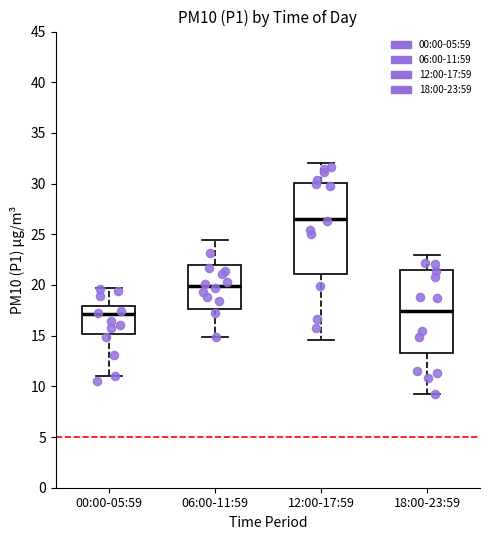

Comparing the boxes themselves (not the whiskers), which one is the tallest?

12:00-17:59